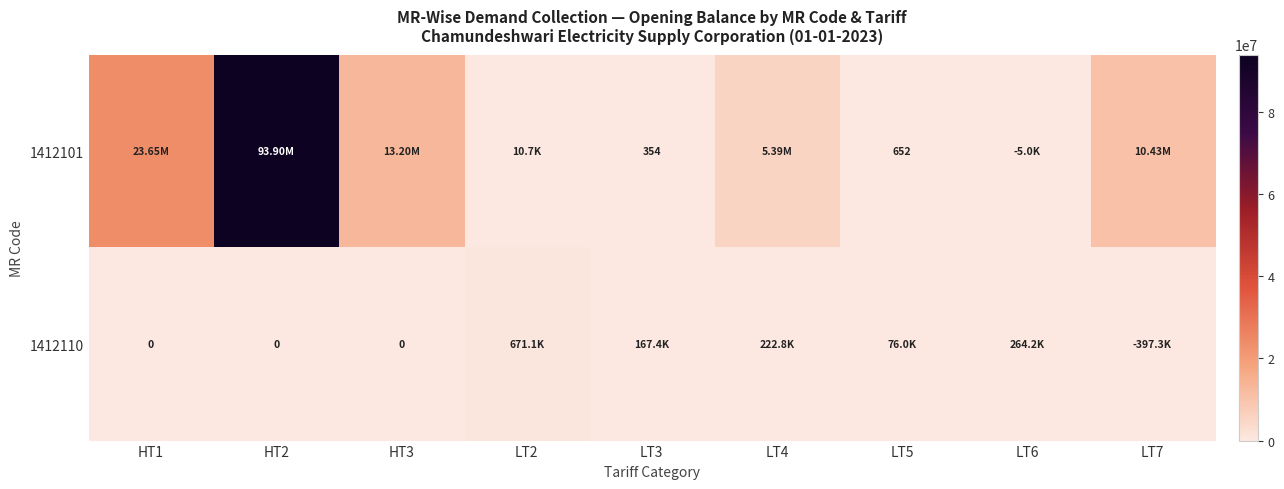

Where does the 1412110 series first go above 75975?

LT2